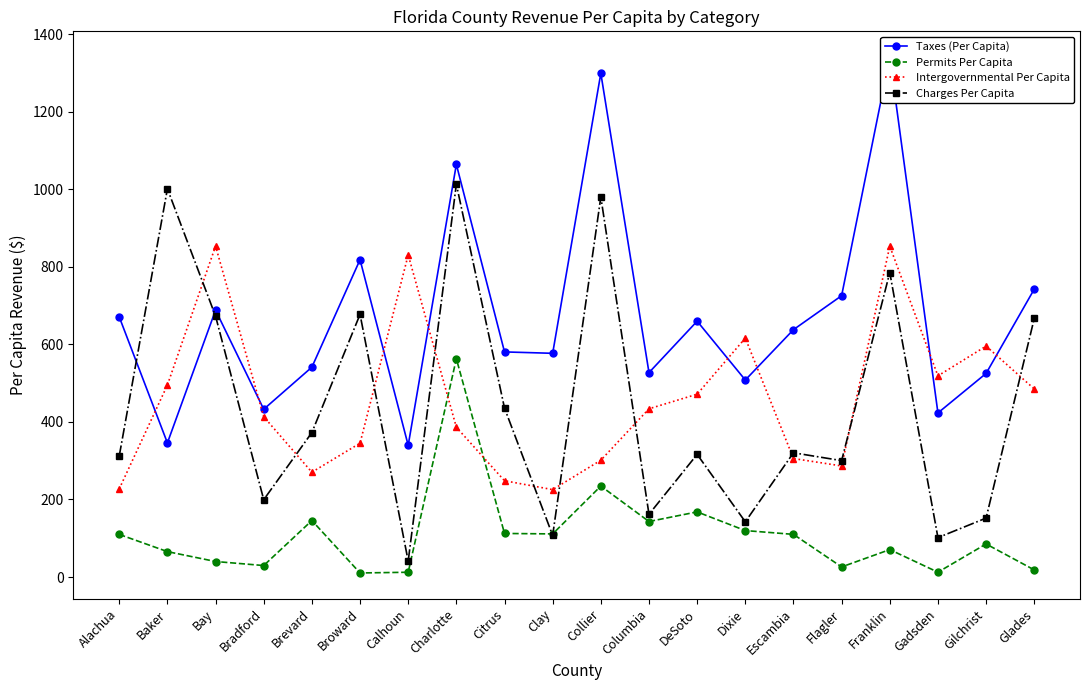

What is the total value across all series at Brevard?

1330.3